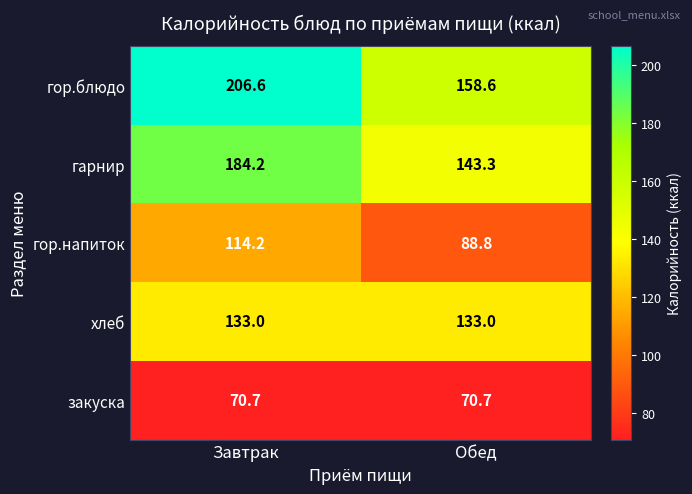

At which category is the sum across all series the highest?

Завтрак